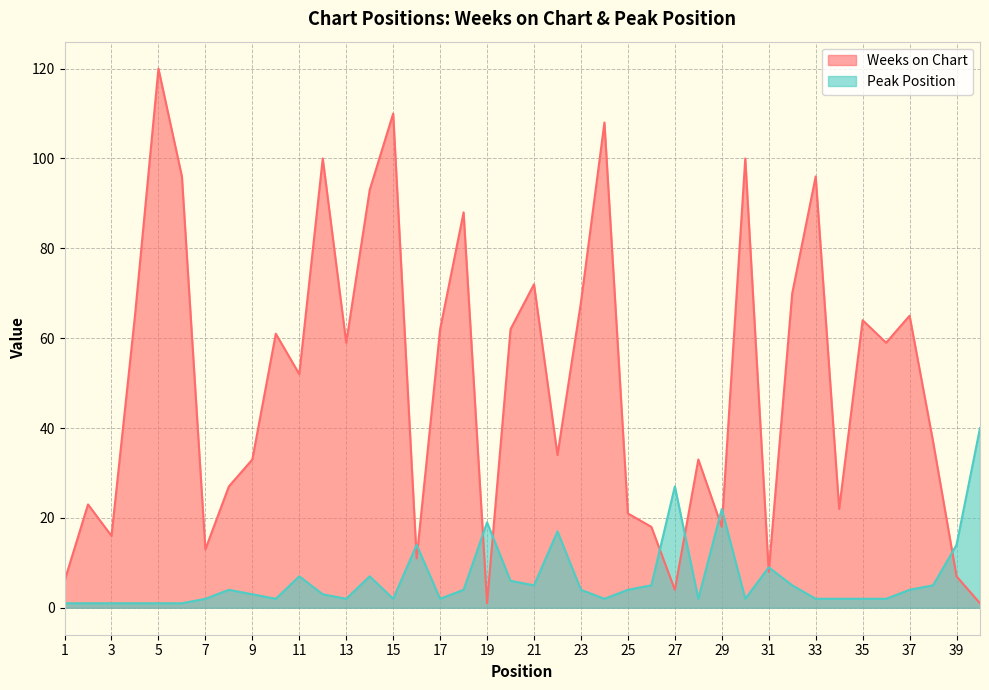

Rank the series at 6 from highest to lowest value.

Weeks on Chart, Peak Position